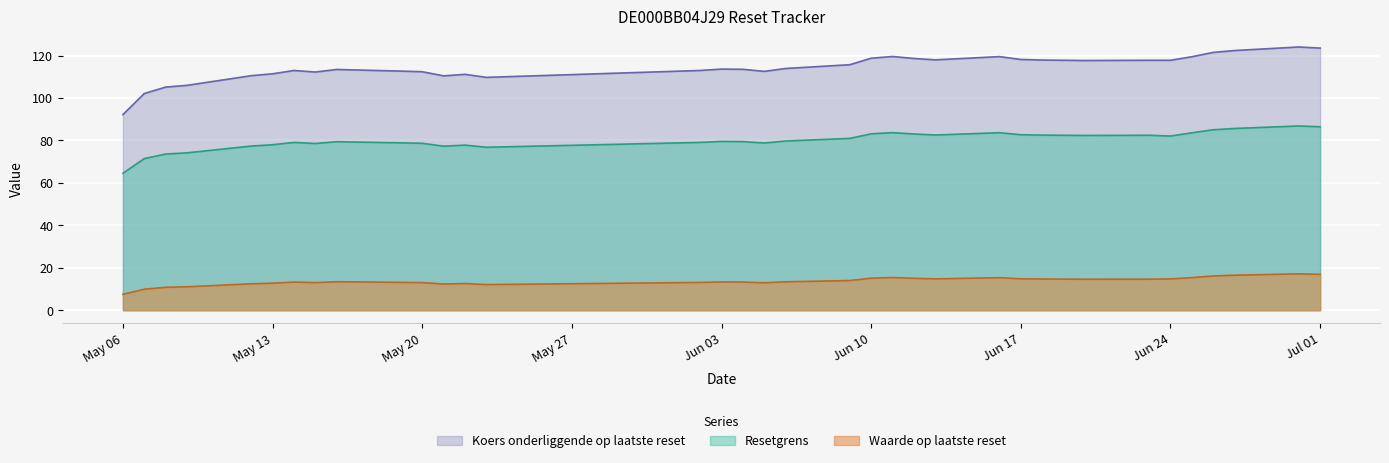

List the series in order of their overall mean, lowest first.

Waarde op laatste reset, Resetgrens, Koers onderliggende op laatste reset